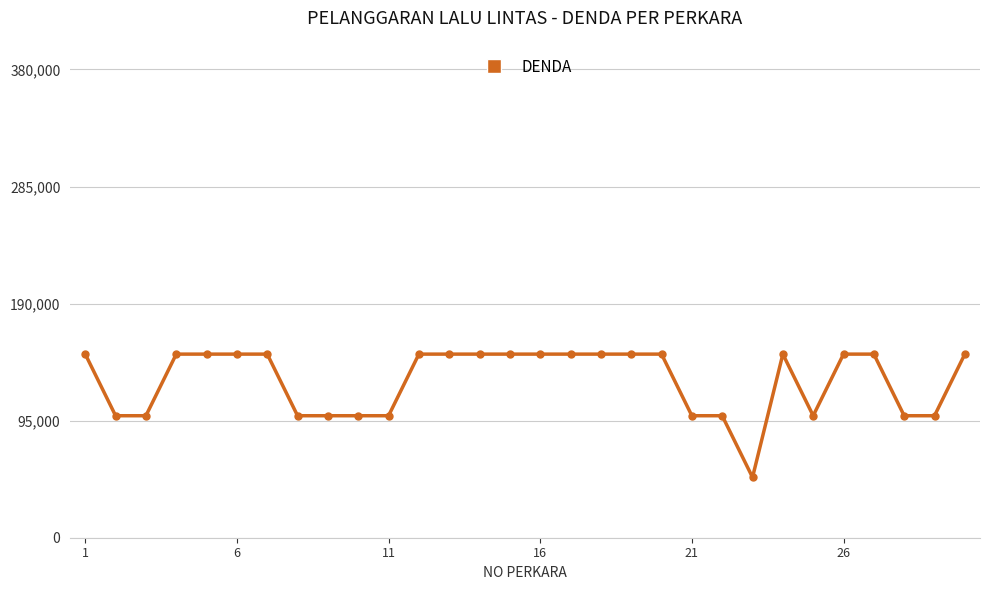

What is the greatest value displayed?

149000